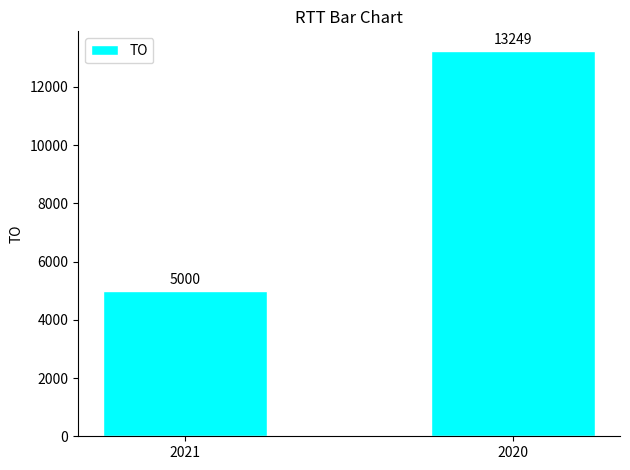

What is the value of the 2nd bar from the left?

13249